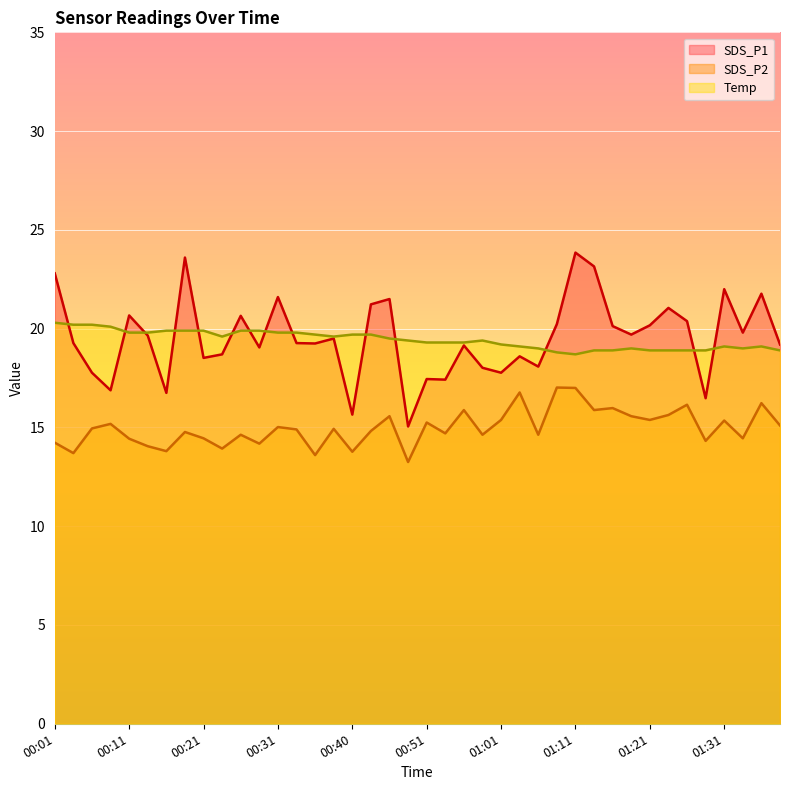

Is it true that SDS_P2 equals 13.2 at 00:48?

True